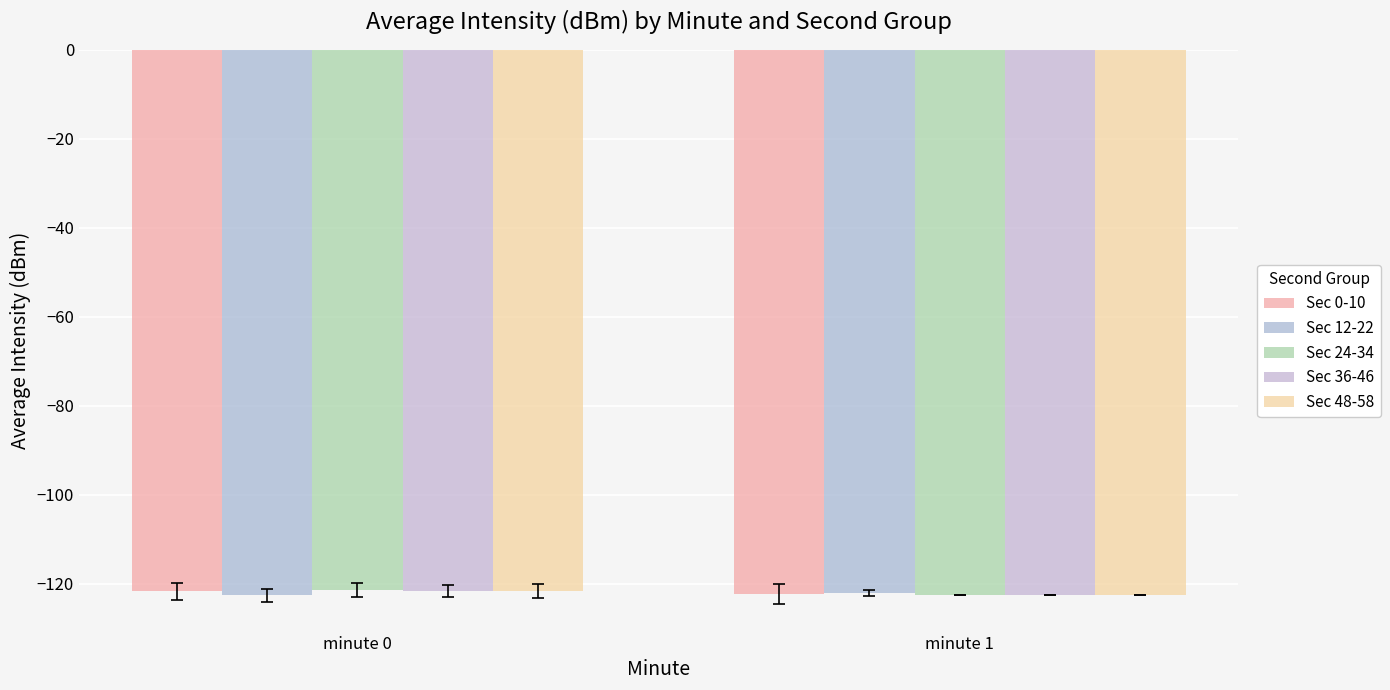

Is it true that Sec 36-46 equals -61.4 at minute 1?

False